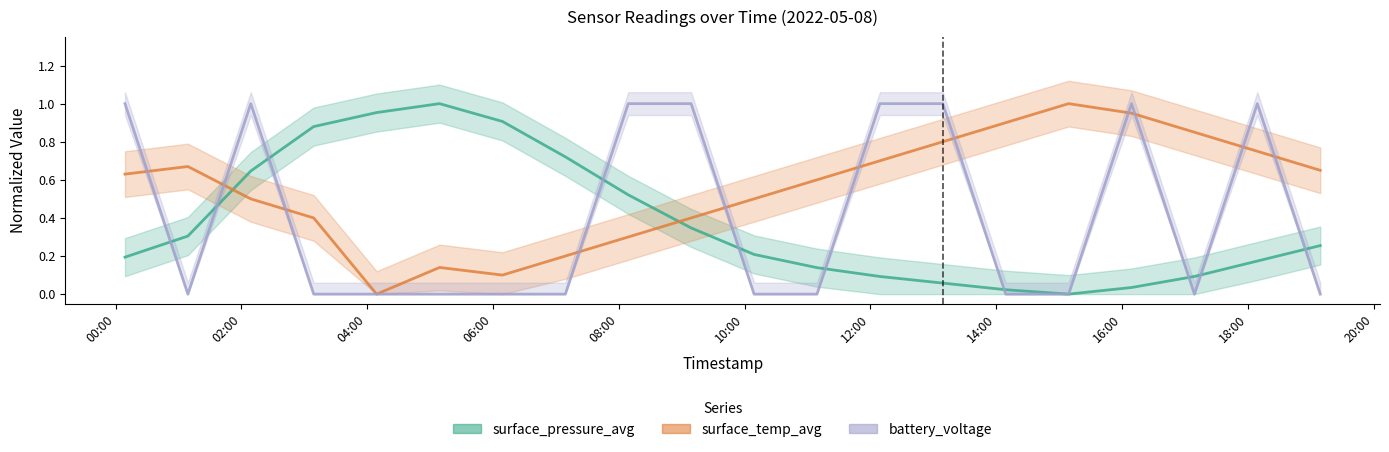

True or false: battery_voltage and surface_pressure_avg cross at least once.

True